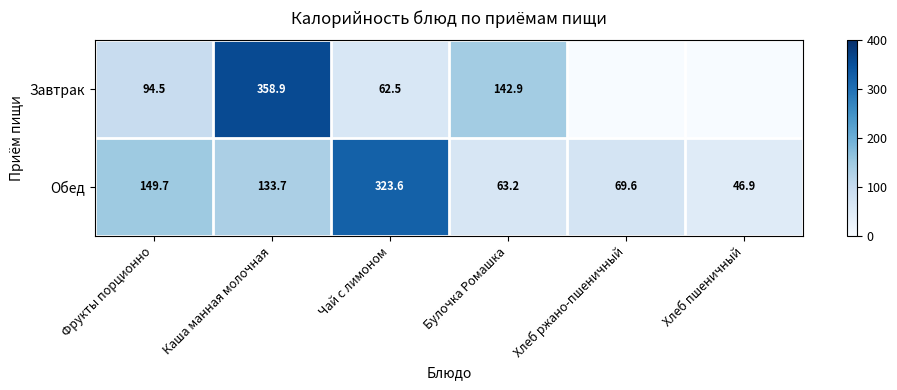

What is the highest value of the Обед series?

323.6